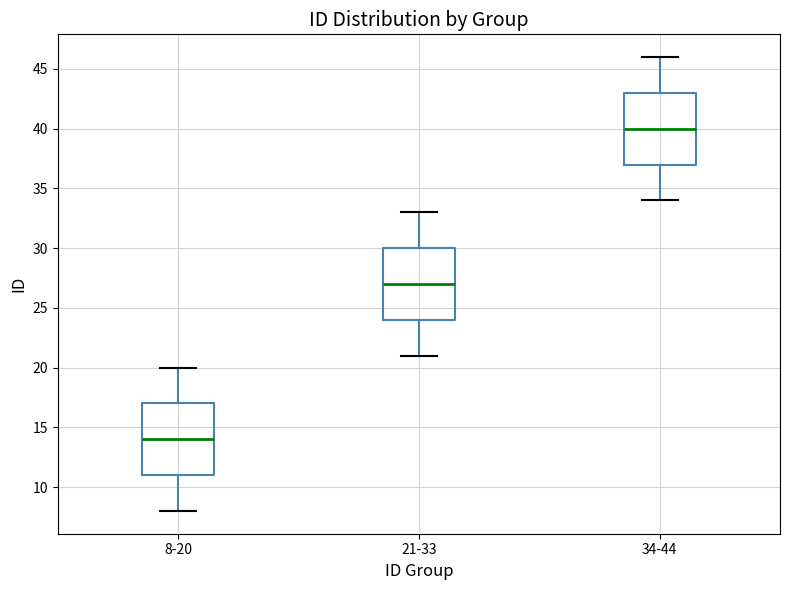

Where does the upper whisker of the box for 8-20 end on the y-axis? The values are not printed on the chart, so give them approximately, as read against the axis.

20